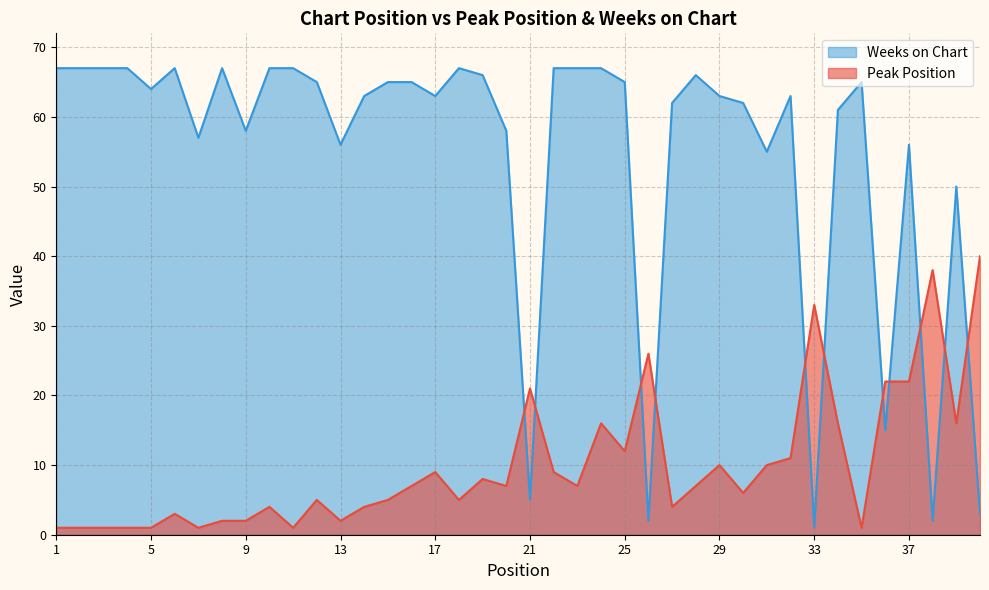

What is the sum of all Weeks on Chart values?

2180